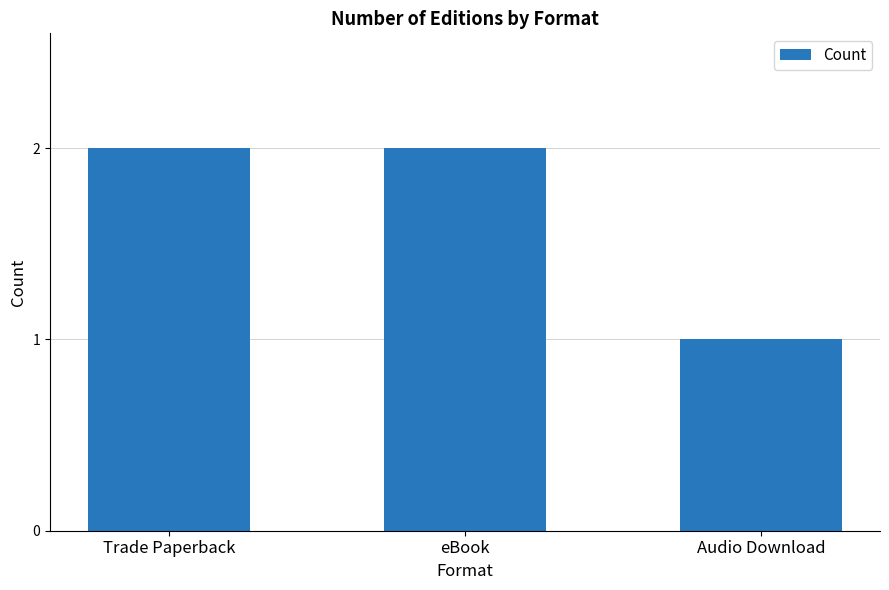

What is the label of the 1st bar from the right?

Audio Download